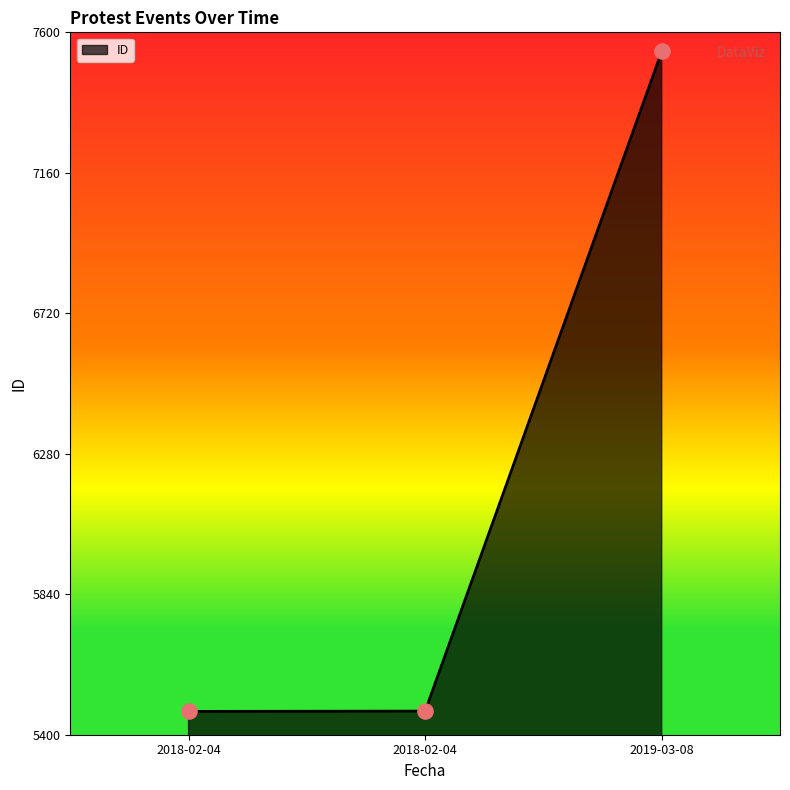

Approximately how many times larger is the value at 2018-02-04 compared to 2019-03-08?

0.7